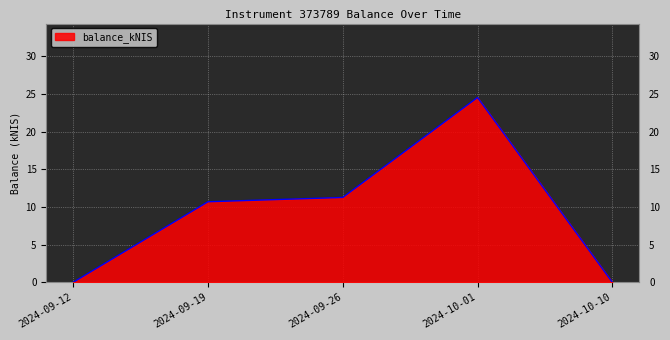

How many values are below 10?

2